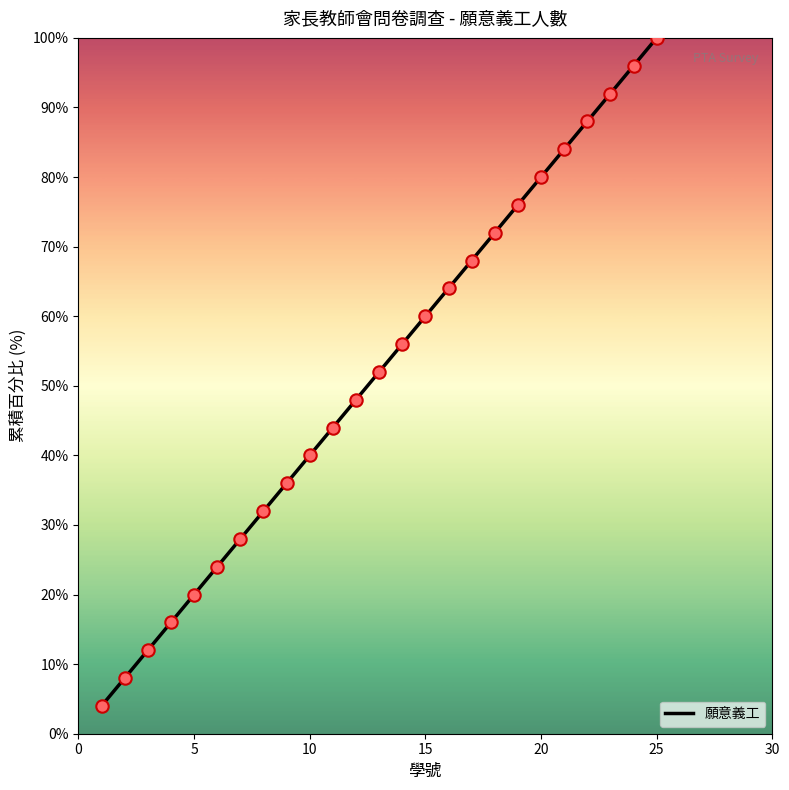

What is the smallest value displayed?

4.0